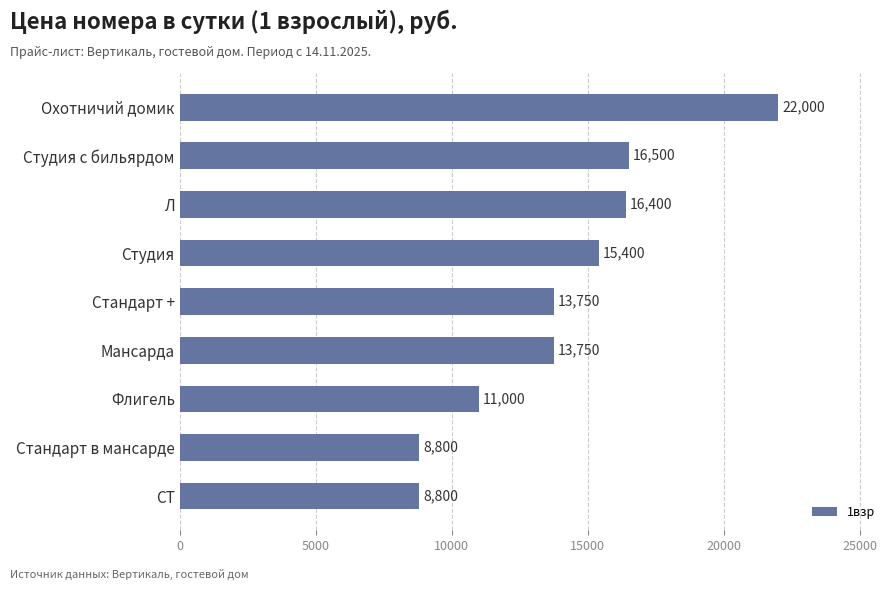

What is the difference between the maximum and minimum values?

13200